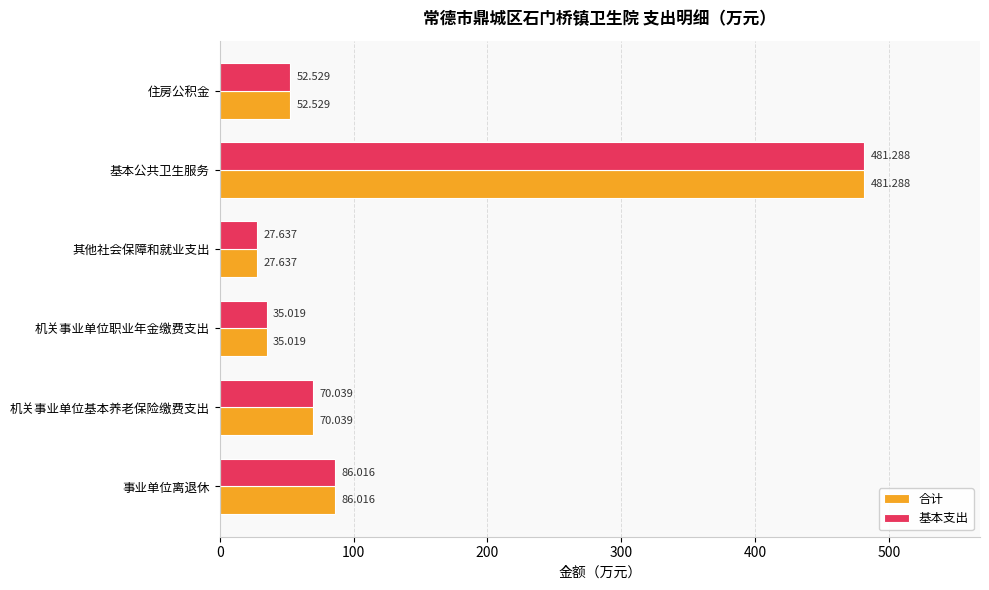

Rank the categories by 合计 value from lowest to highest.

其他社会保障和就业支出, 机关事业单位职业年金缴费支出, 住房公积金, 机关事业单位基本养老保险缴费支出, 事业单位离退休, 基本公共卫生服务